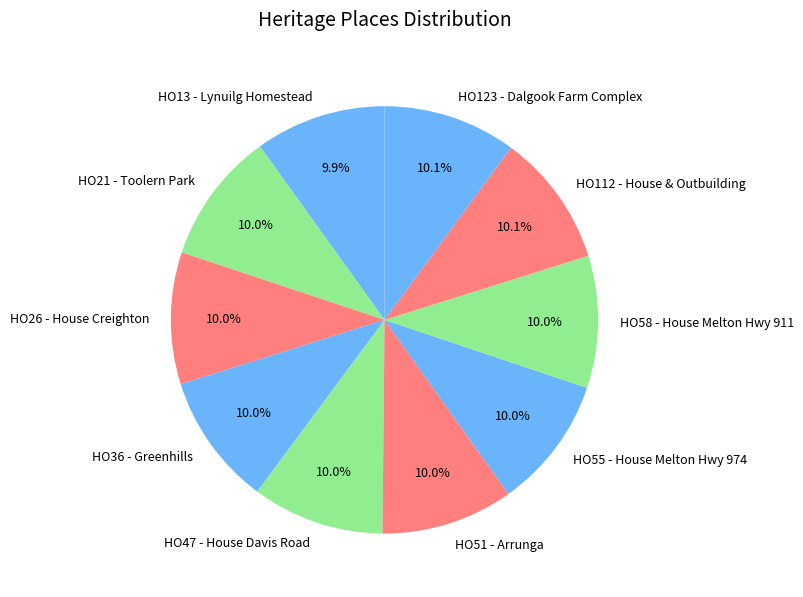

What is the ratio of the value at HO58 - House Melton Hwy 911 to the value at HO21 - Toolern Park?

1.0